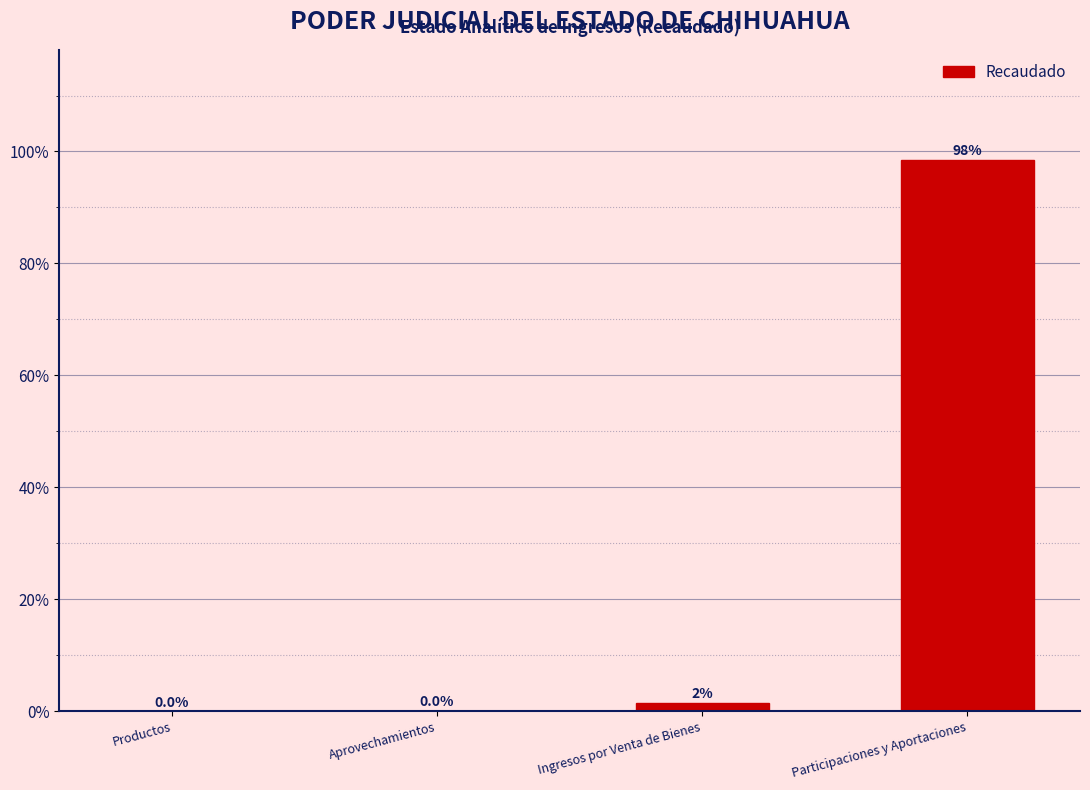

Between Aprovechamientos and Participaciones y Aportaciones, which is larger?

Participaciones y Aportaciones